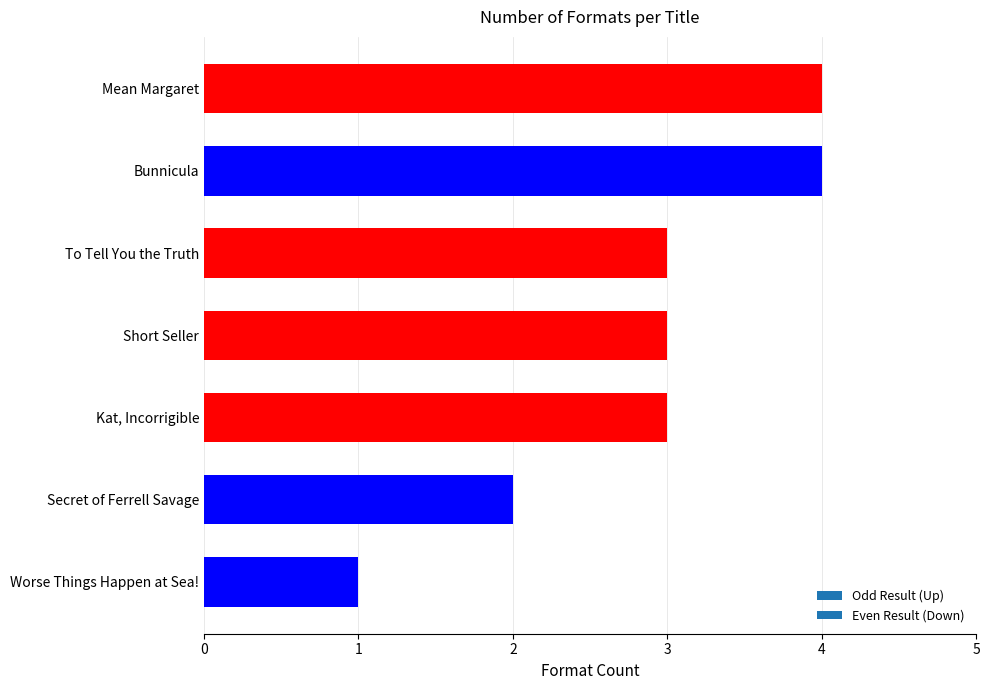

At which category does the chart reach its minimum across all series?

Worse Things Happen at Sea!